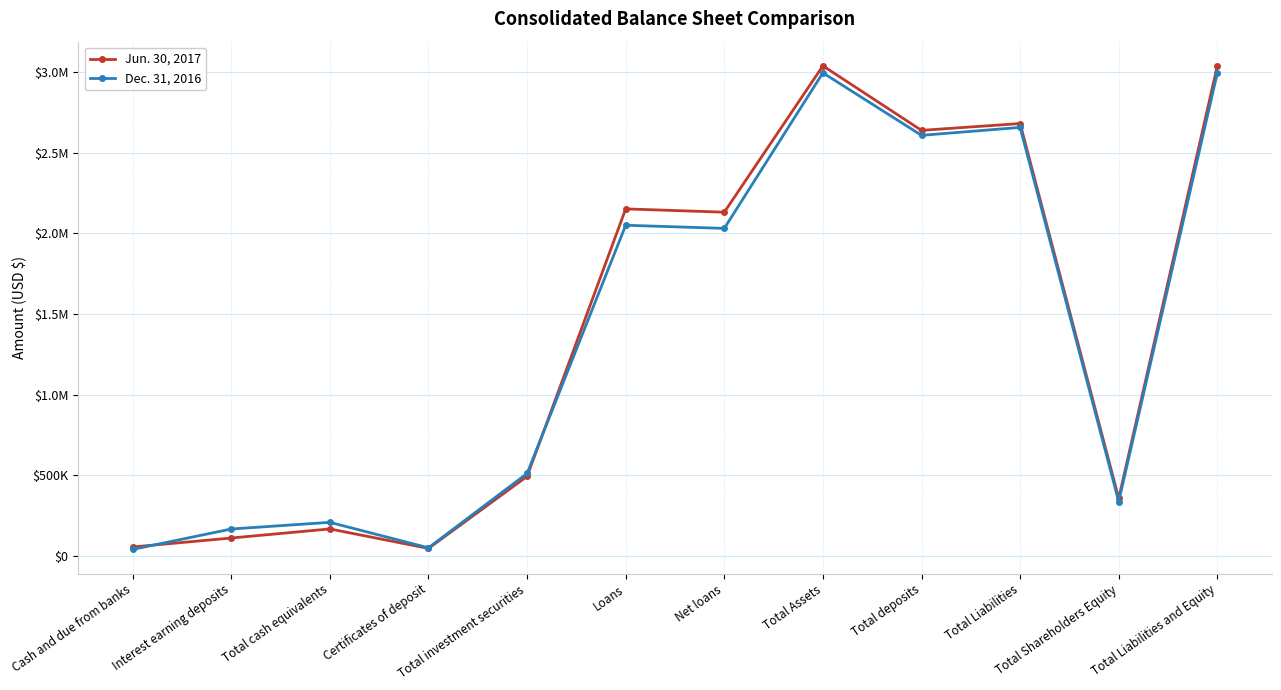

What are all the series names shown in the legend?

Jun. 30, 2017, Dec. 31, 2016